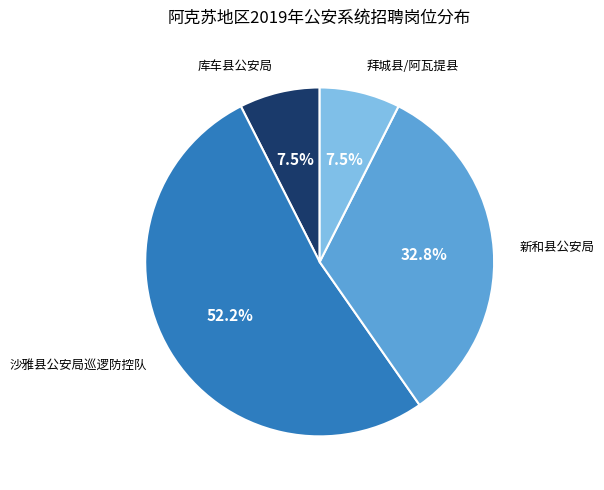

Does any single category account for the majority?

Yes